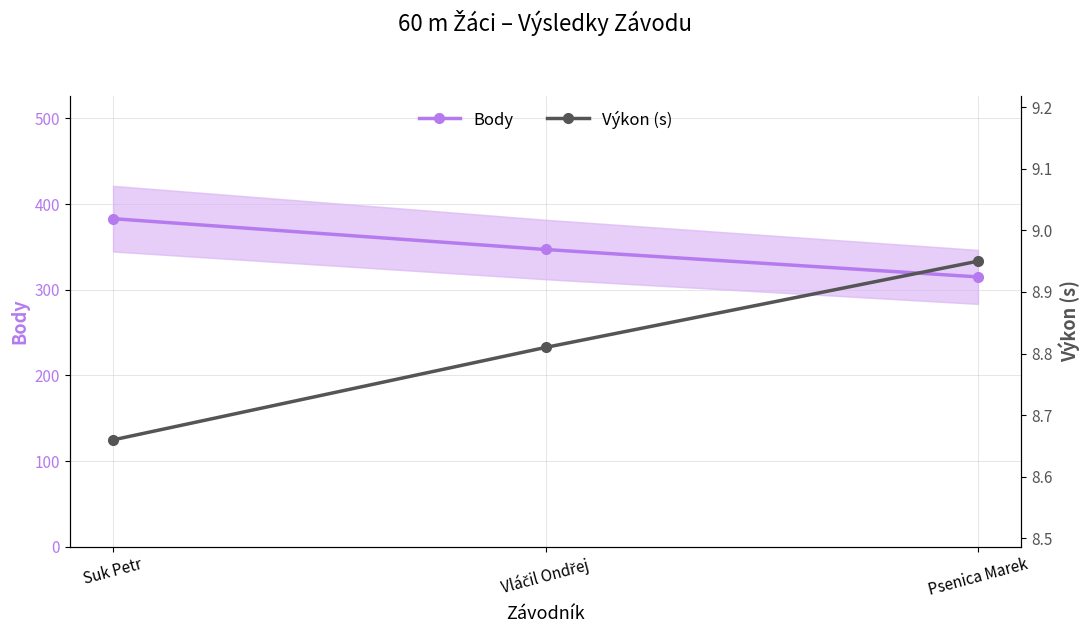

Which series has the widest spread of values?

Body